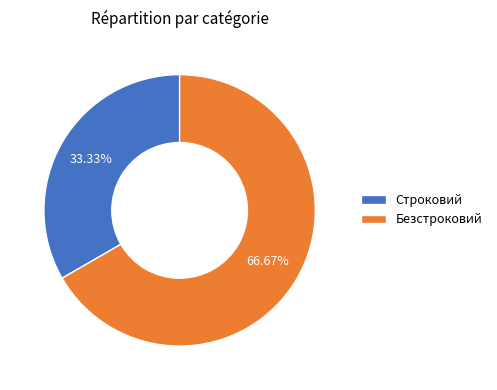

How much of the chart is everything except Строковий?

66.7%